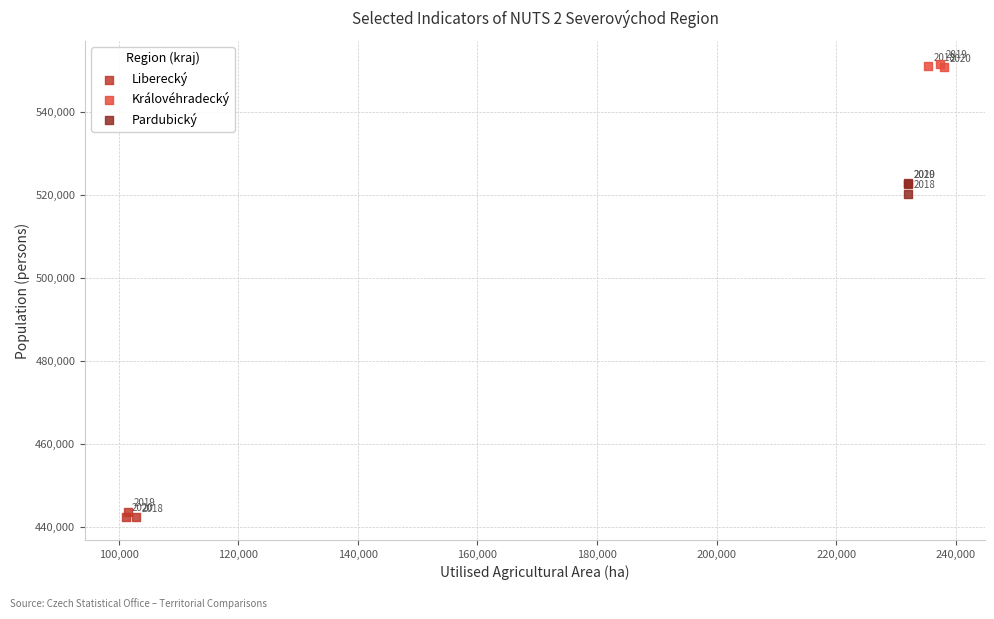

Which series reaches the maximum Y coordinate?

Královéhradecký